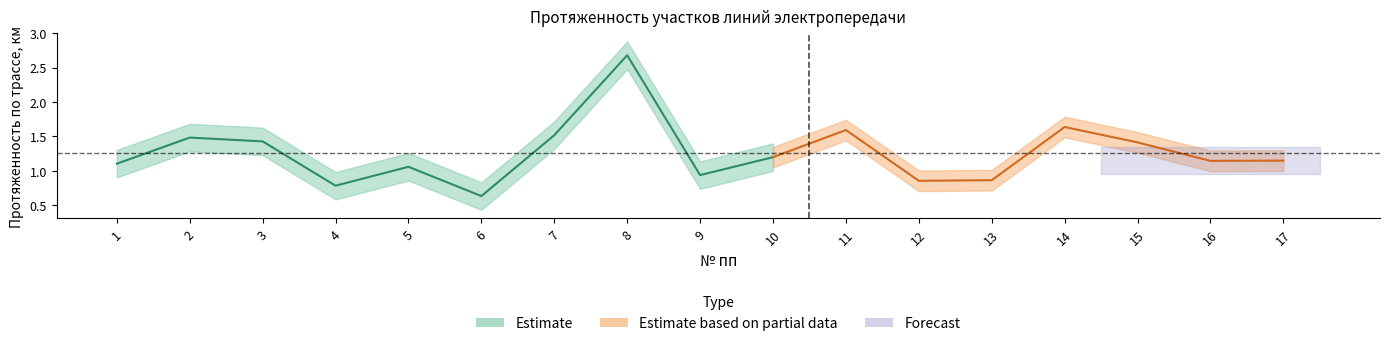

What is the value of the Протяженность (После) point at the 17th from the left?

1.1